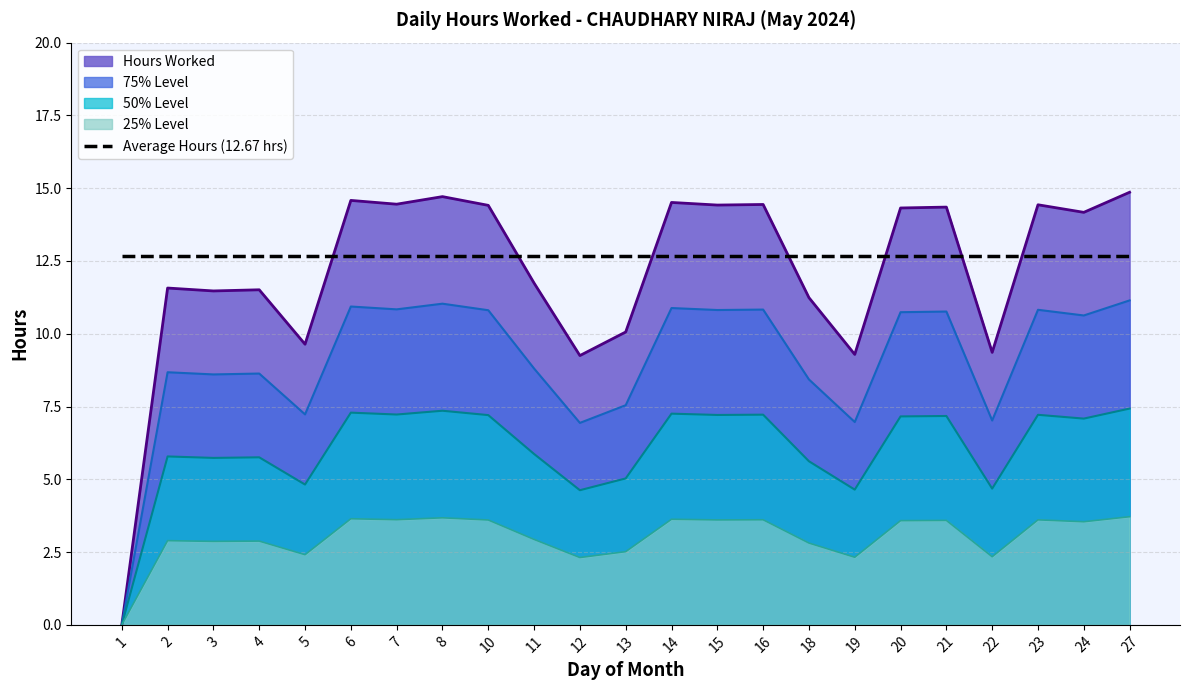

Approximately how many times larger is the value at 23 compared to 15?

1.0